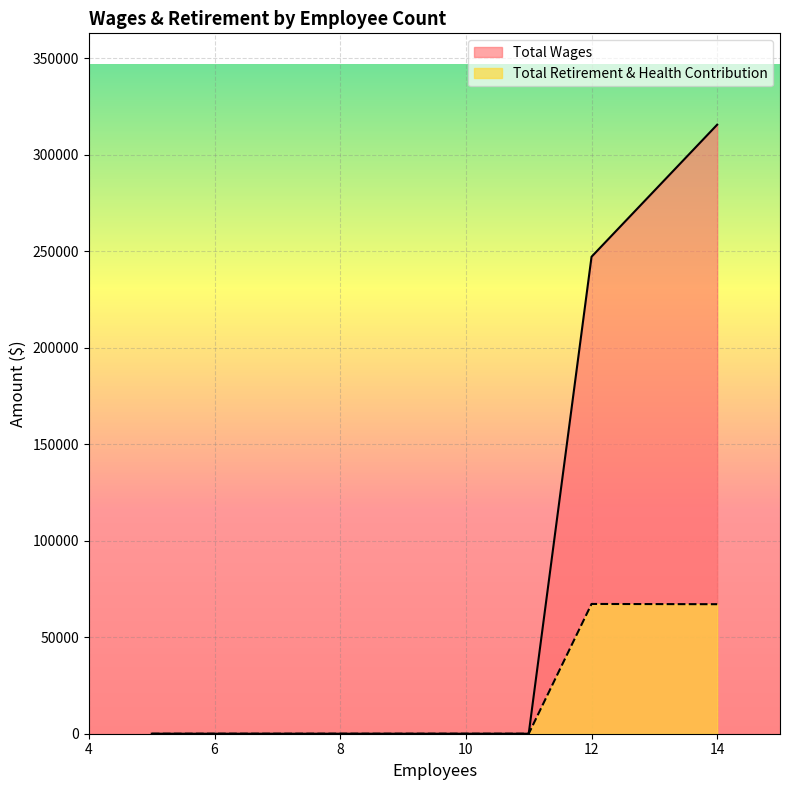

Count the Total Wages values in the range 0 to 247111.

5